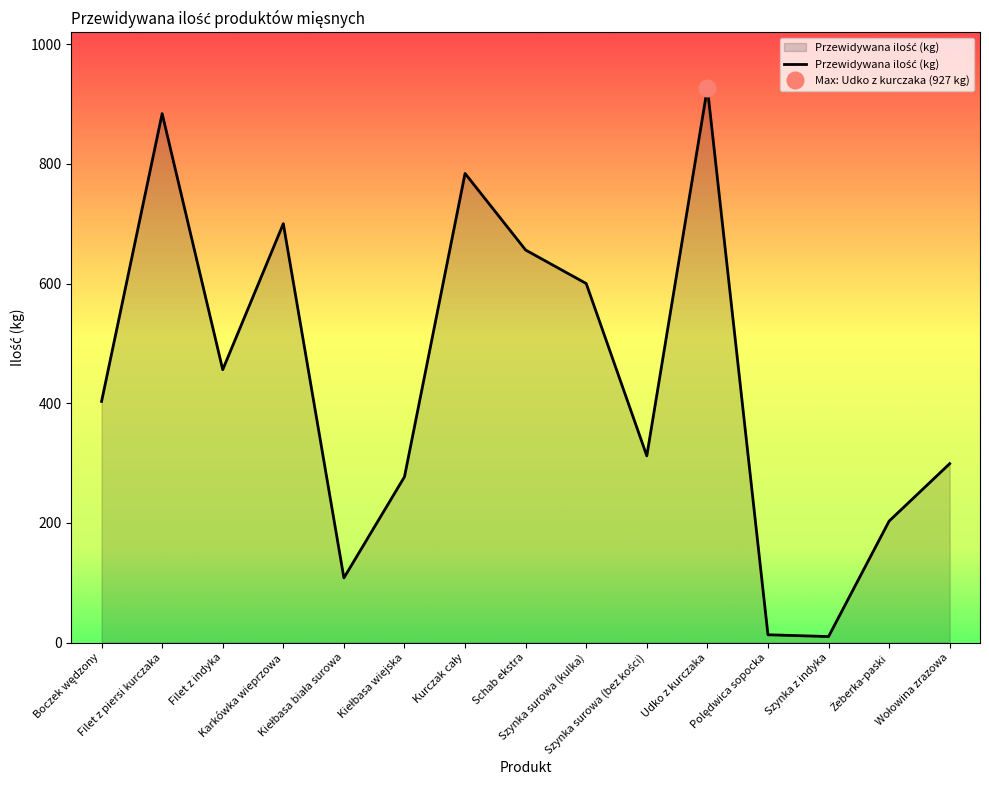

Reading left to right, transcribe all the data shown in this chart.

403	884	456	700	108	277	784	656	600	312	927	13	10	203	299